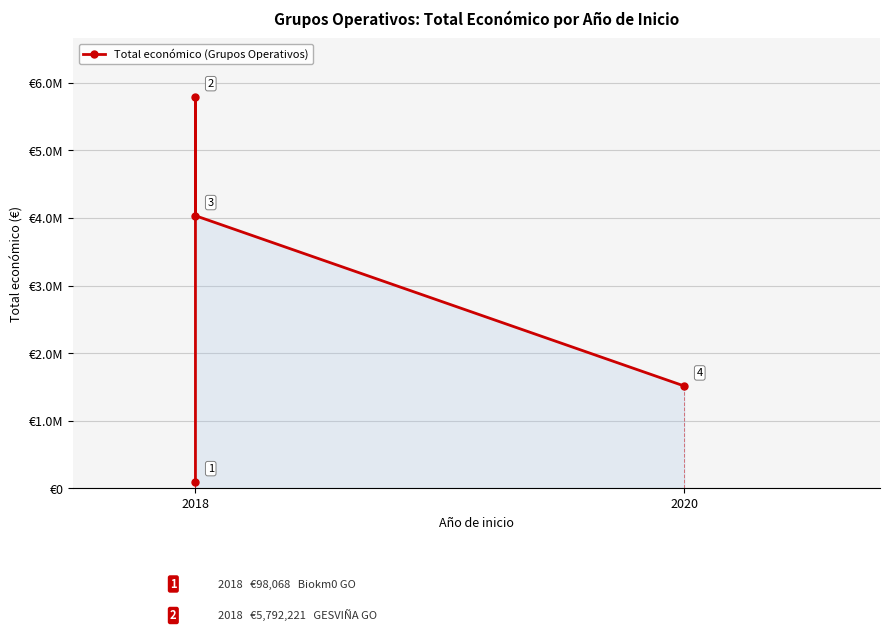

At which category does the chart reach its minimum across all series?

2018